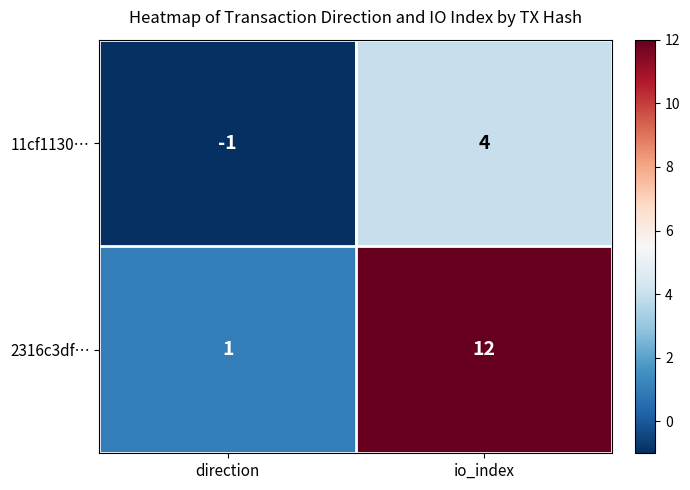

What is the smallest value displayed?

-1